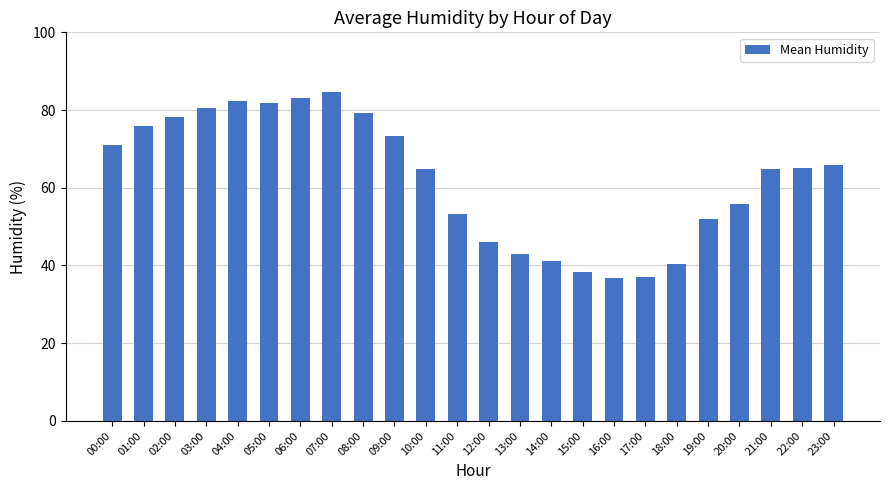

Count the number of data series in this chart.

1